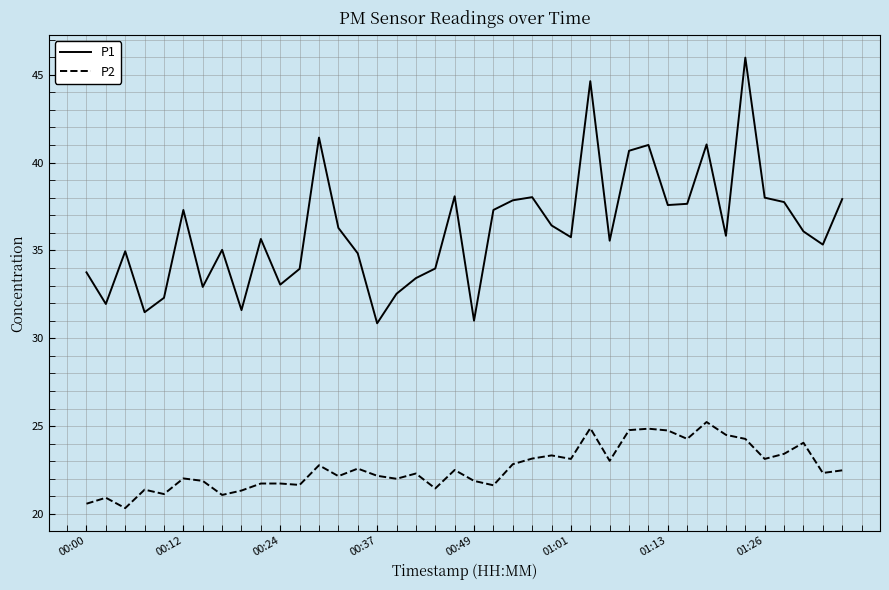

List the series in order of their overall mean, lowest first.

P2, P1